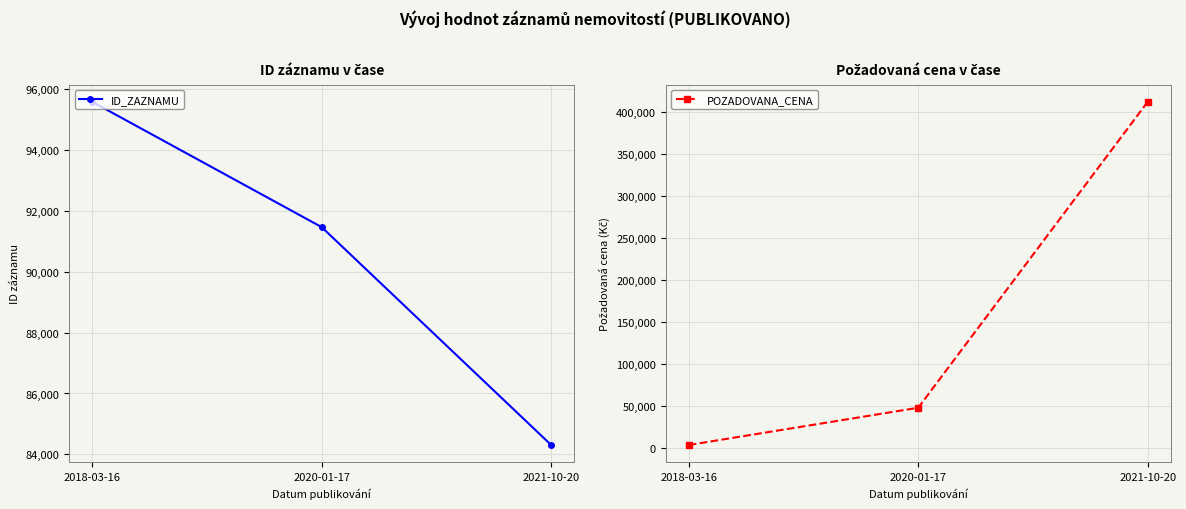

What is the label of the 3rd point from the right?

2018-03-16